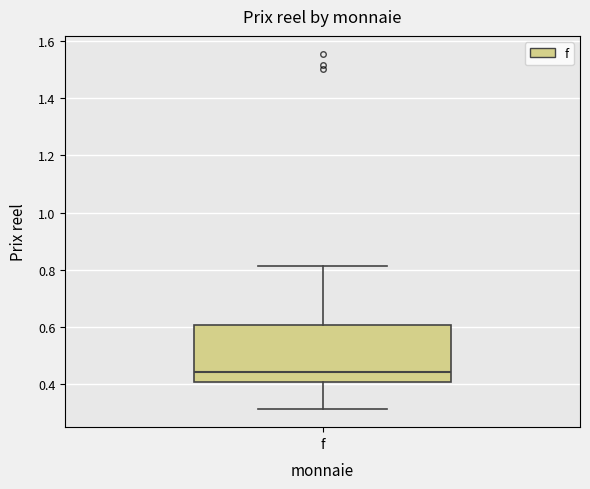

Where does the median line of the box for f sit on the y-axis? The values are not printed on the chart, so give them approximately, as read against the axis.

0.44